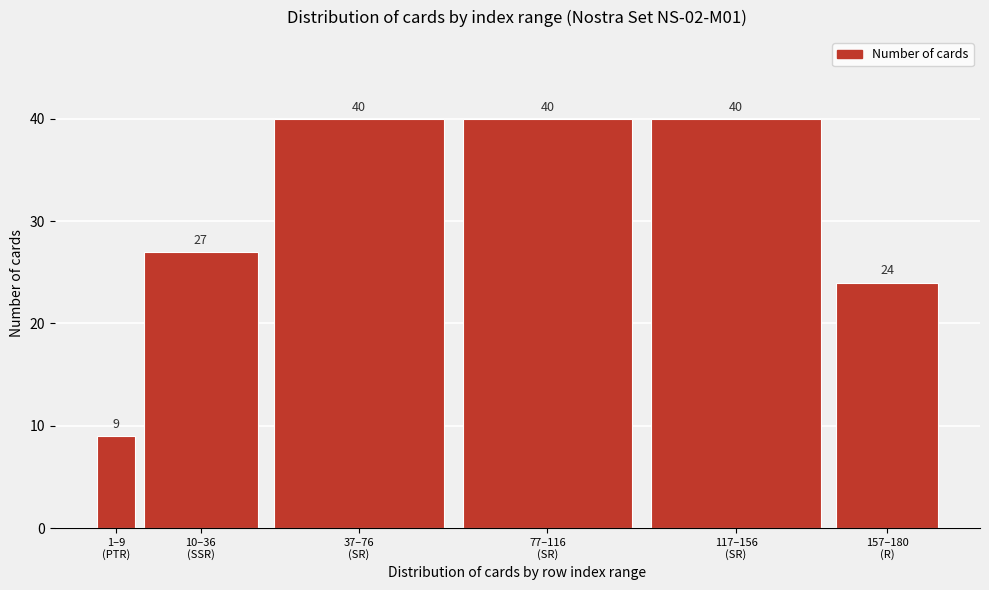

Reading left to right, transcribe all the data shown in this chart.

9	27	40	40	40	24